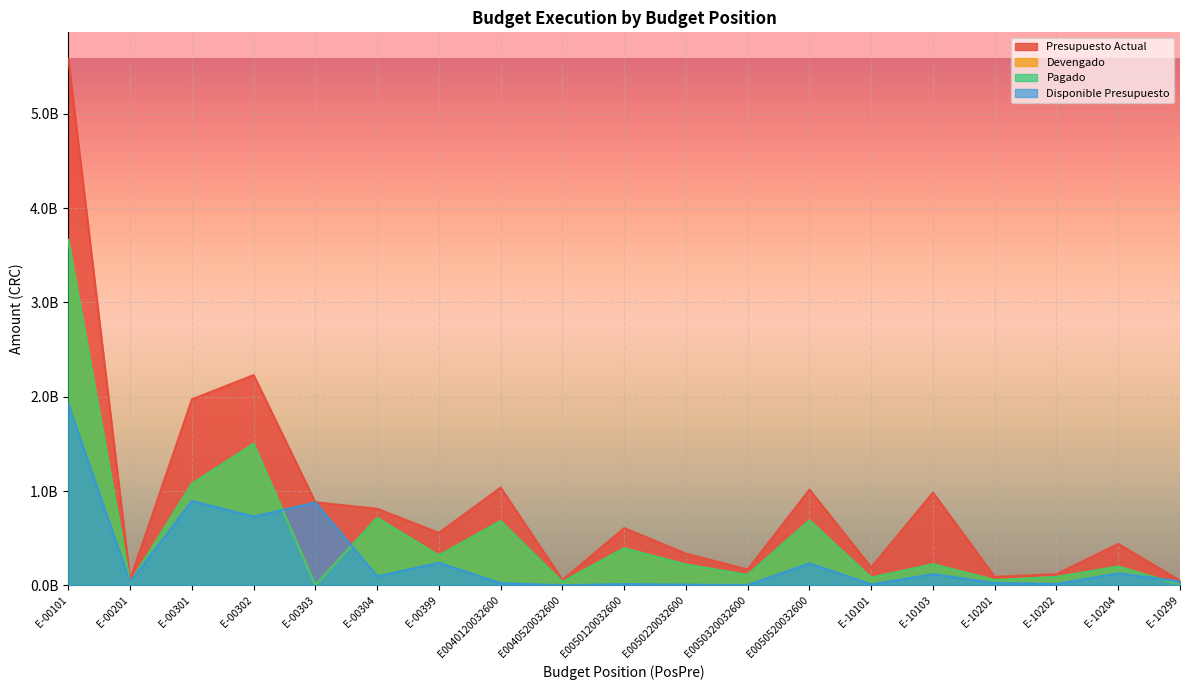

How many values in the Devengado series exceed 220588003?

9